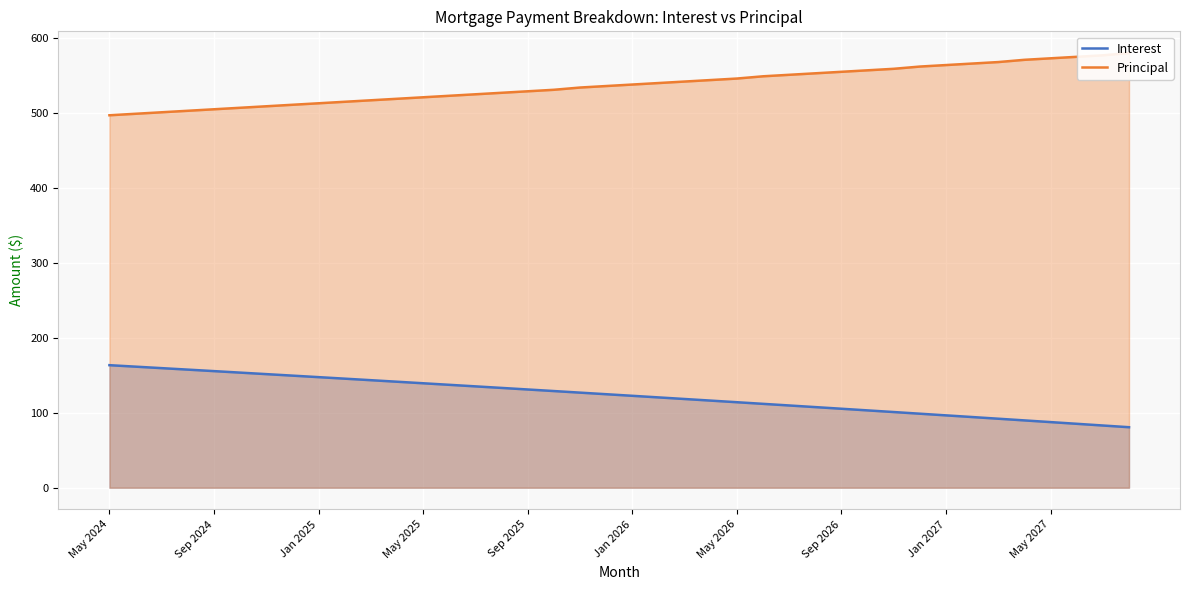

The Interest series shows 147.6 at Jan 2025. True or false?

True